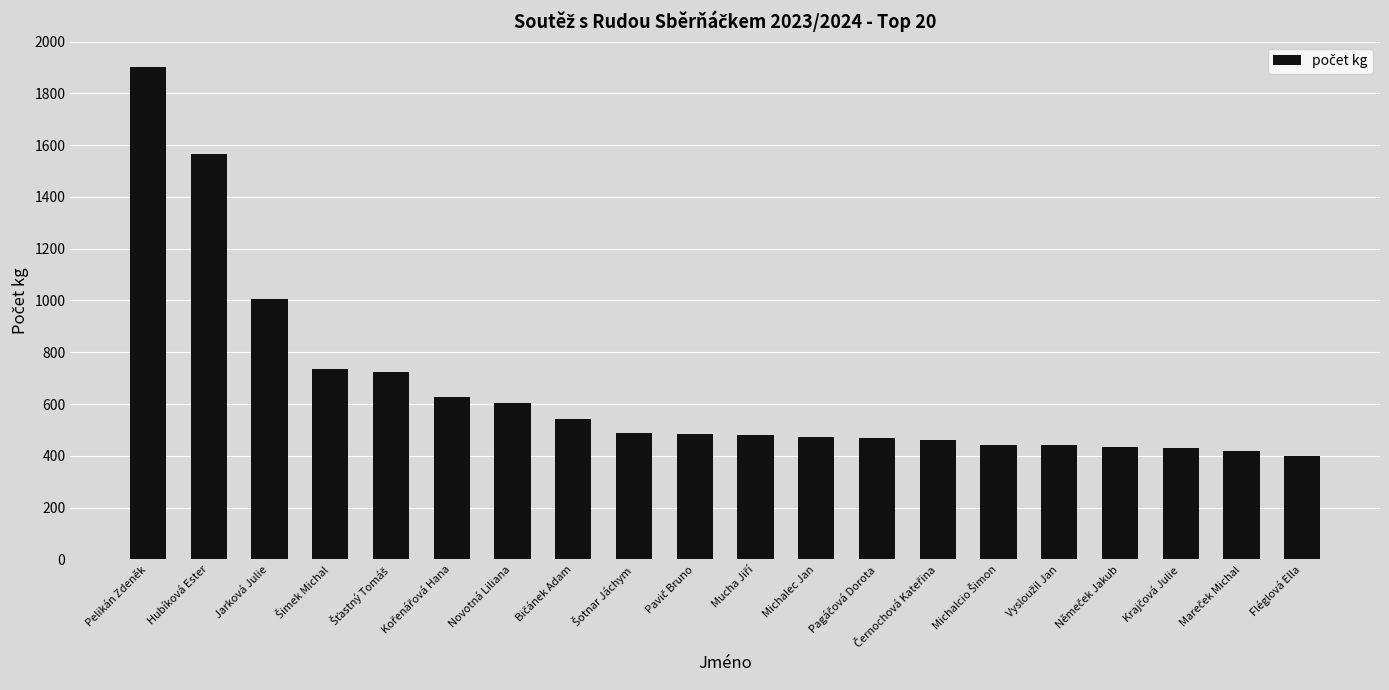

Are the bars horizontal?

No